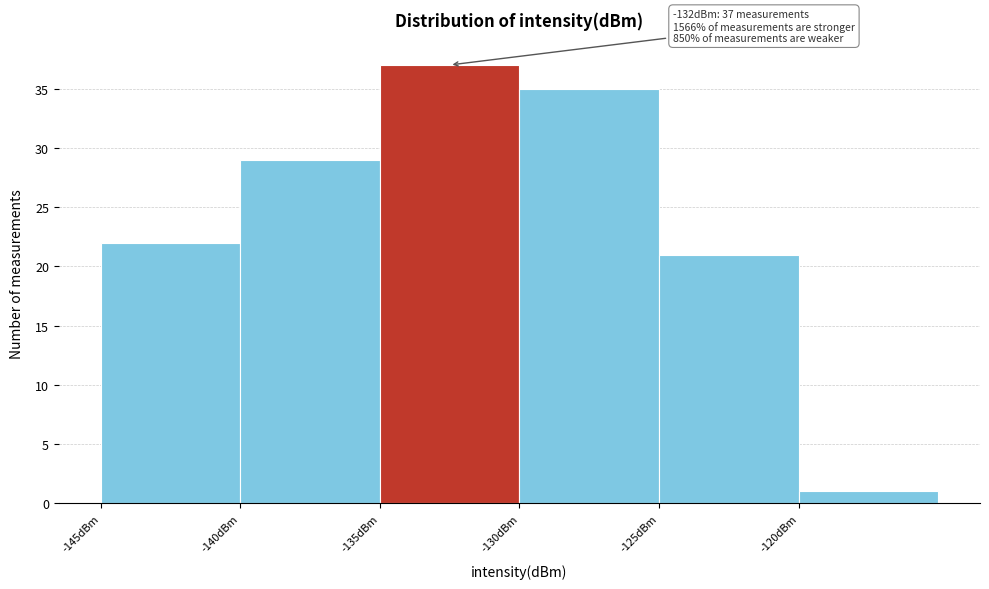

Over which range of the x-axis is the bar tallest?

-135 to -130